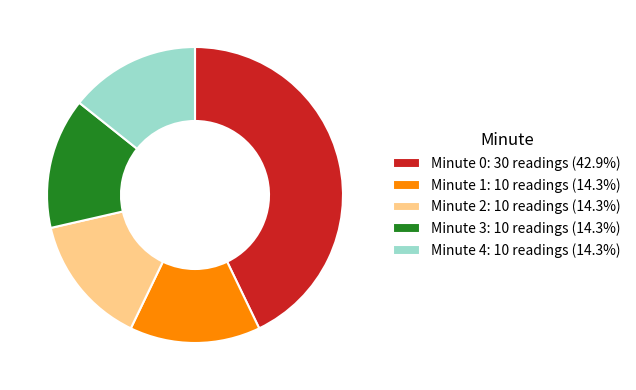

Combined, do Minute 2: 10 readings (14.3%) and Minute 1: 10 readings (14.3%) account for over 50%?

No